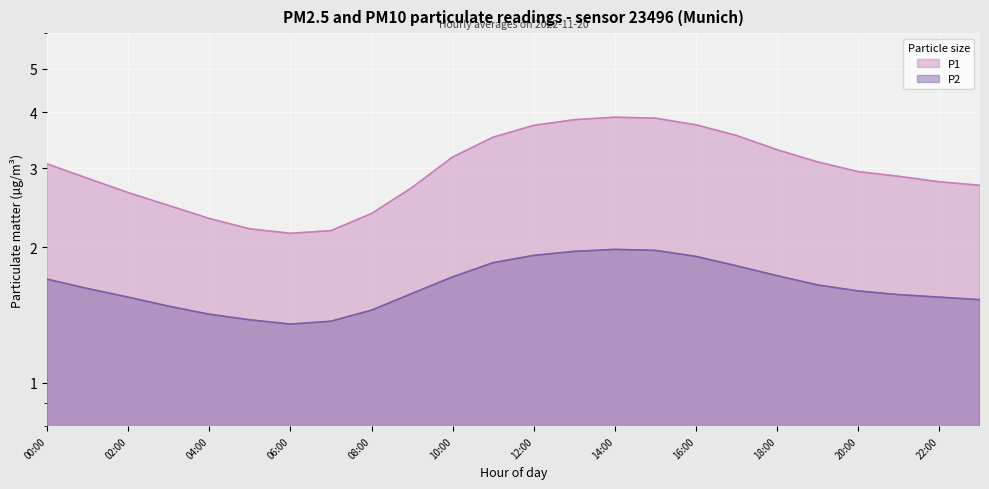

What is the label of the 8th point from the right?

16:00